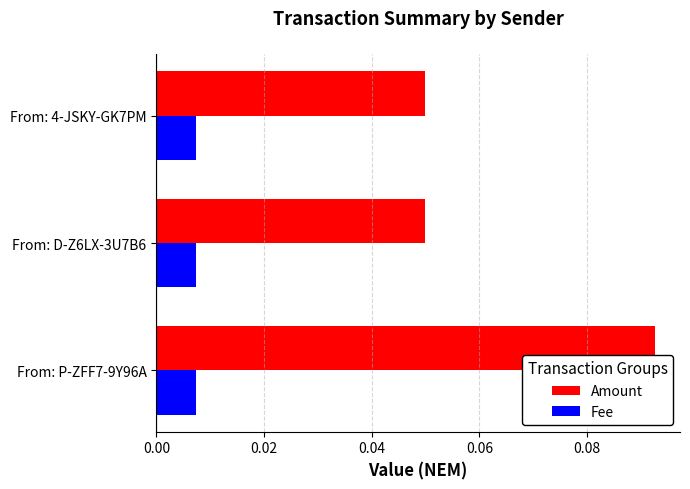

List the series in order of their overall mean, lowest first.

Fee, Amount